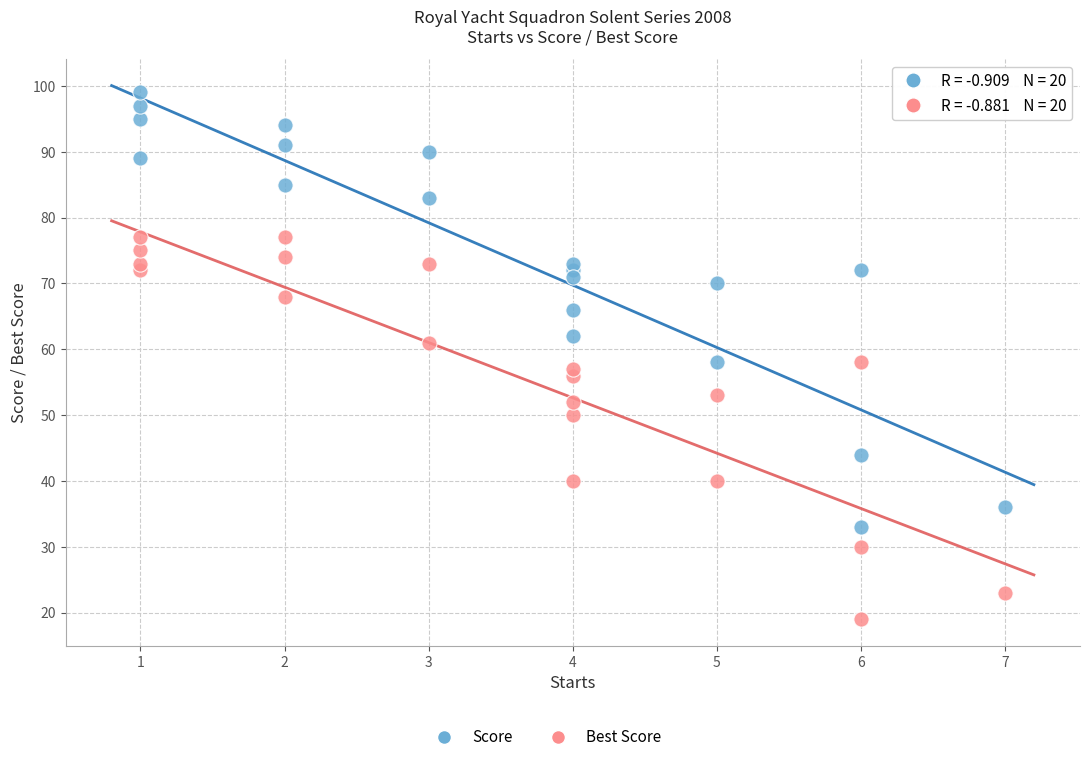

Which series has the largest Y range (max minus min)?

Score